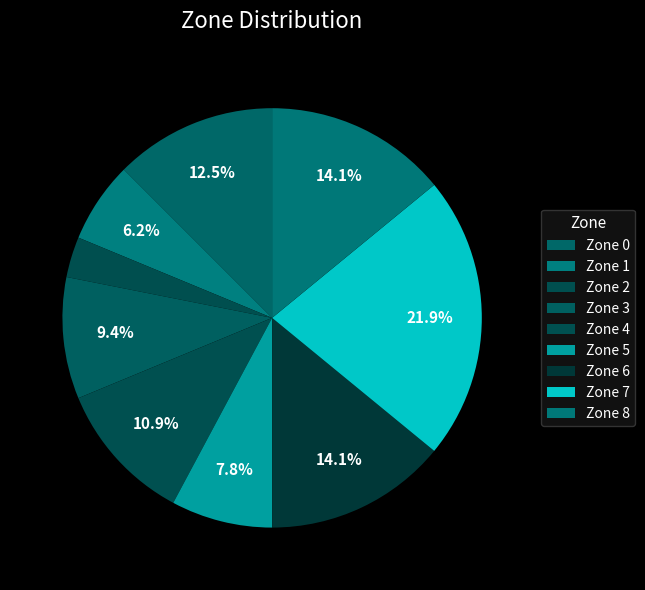

To the nearest percent, what portion does Zone 1 represent?

6%